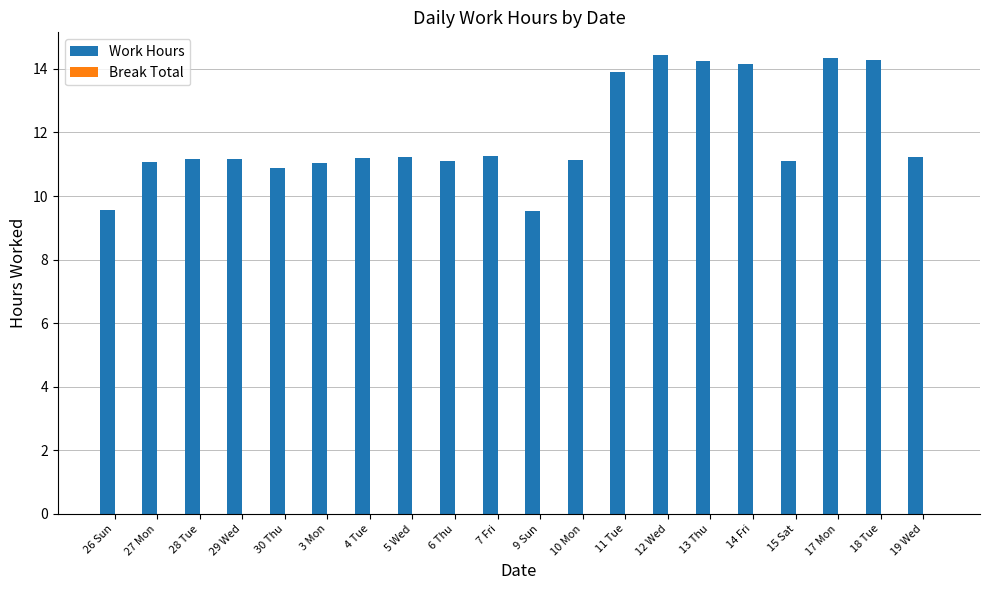

How many distinct data groups are displayed?

1